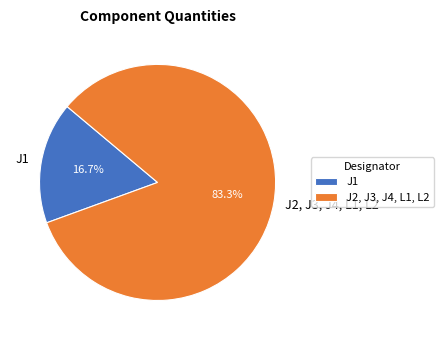

To the nearest percent, what portion does J2, J3, J4, L1, L2 represent?

83%